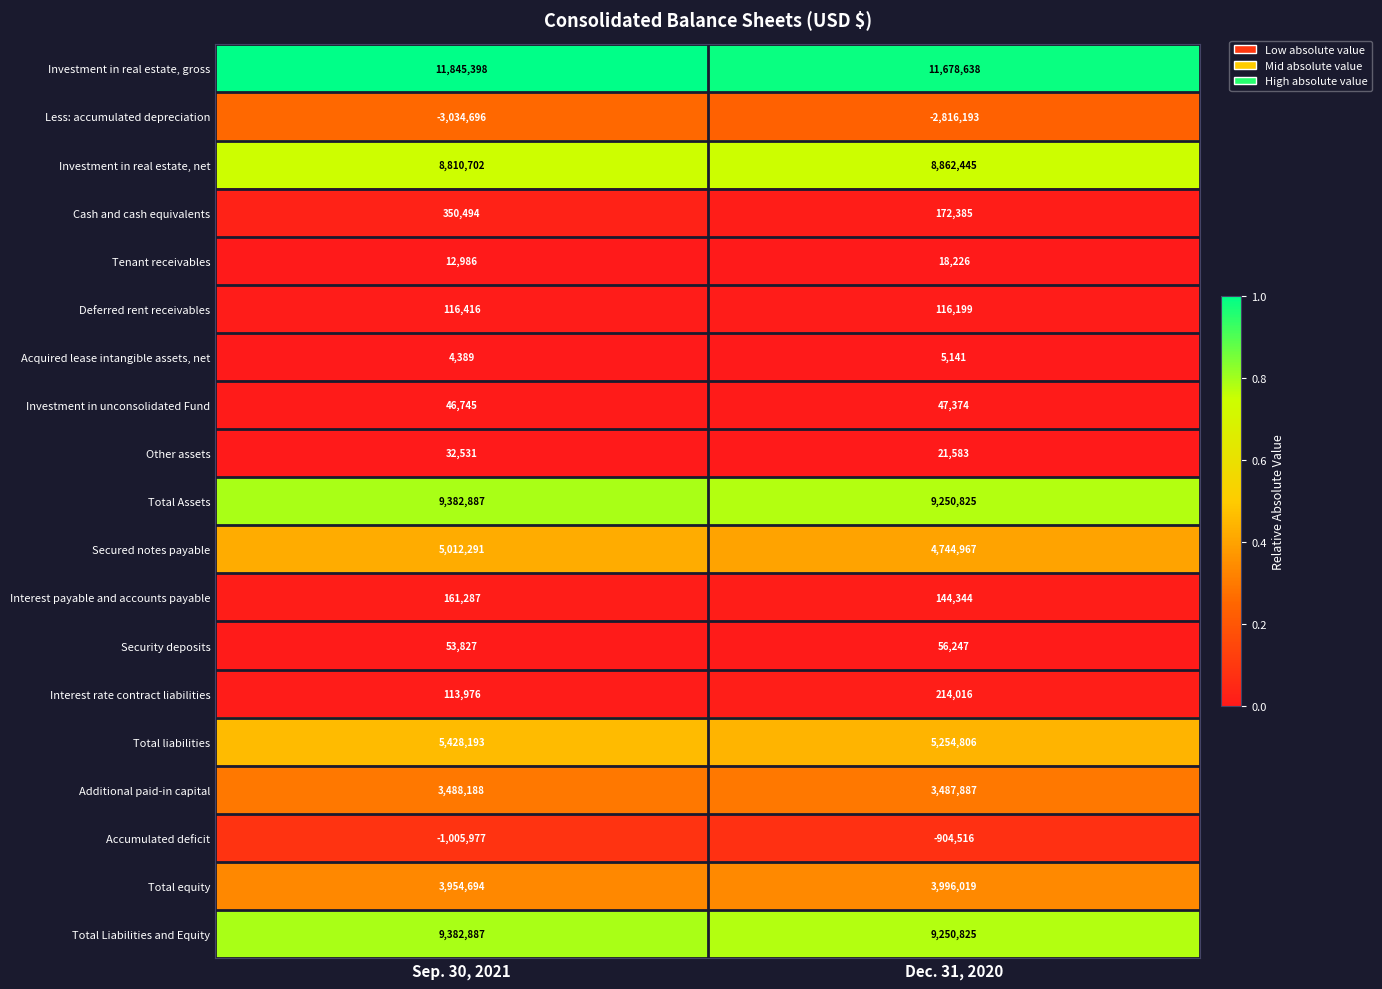

True or false: Acquired lease intangible assets, net has a value of 8078 at Dec. 31, 2020.

False